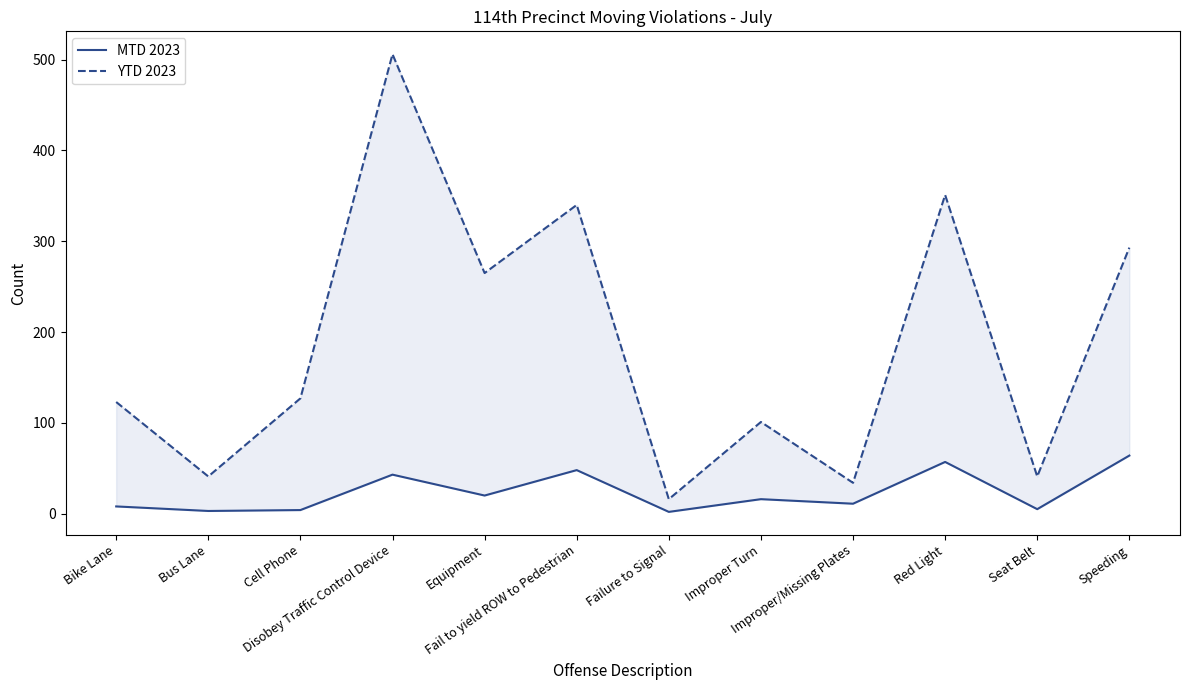

What is the label of the 6th point from the right?

Failure to Signal